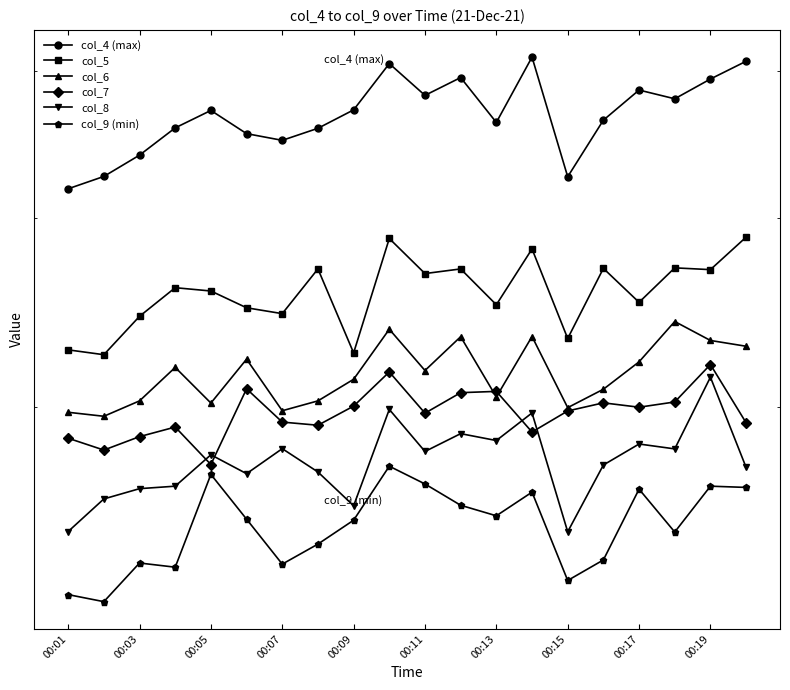

At which label is col_6 closest to 3188?

00:07